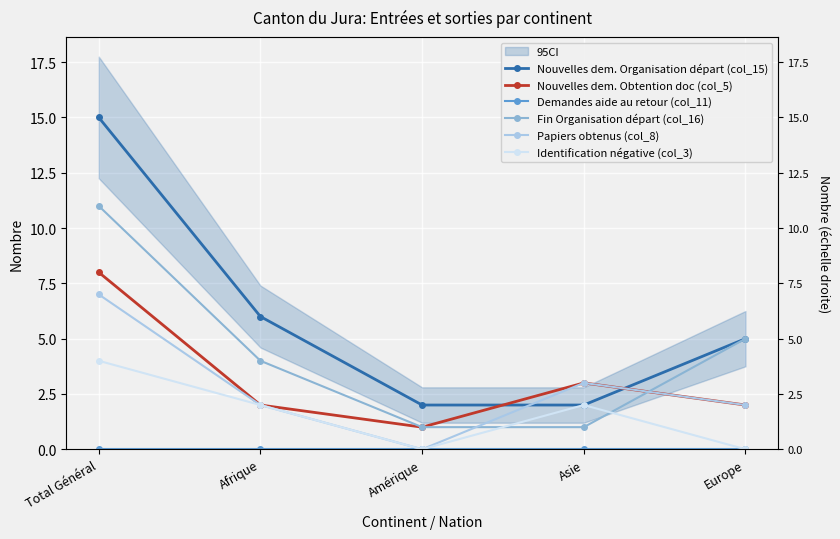

At which category is the sum across all series the highest?

Total Général